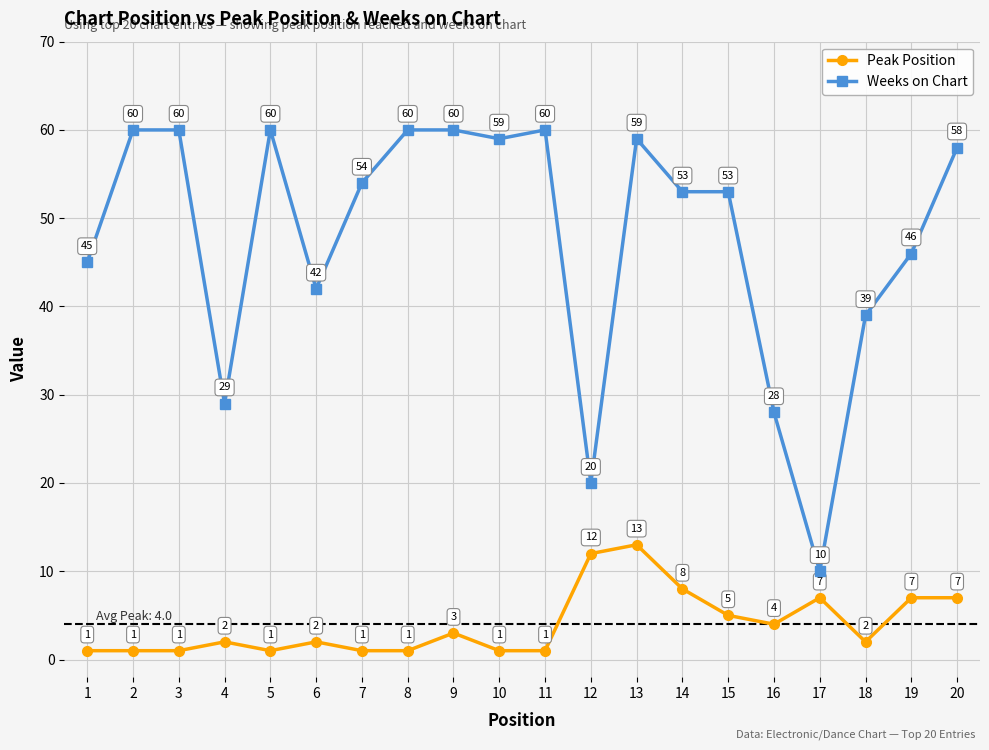

True or false: Peak Position and Weeks on Chart cross at least once.

False